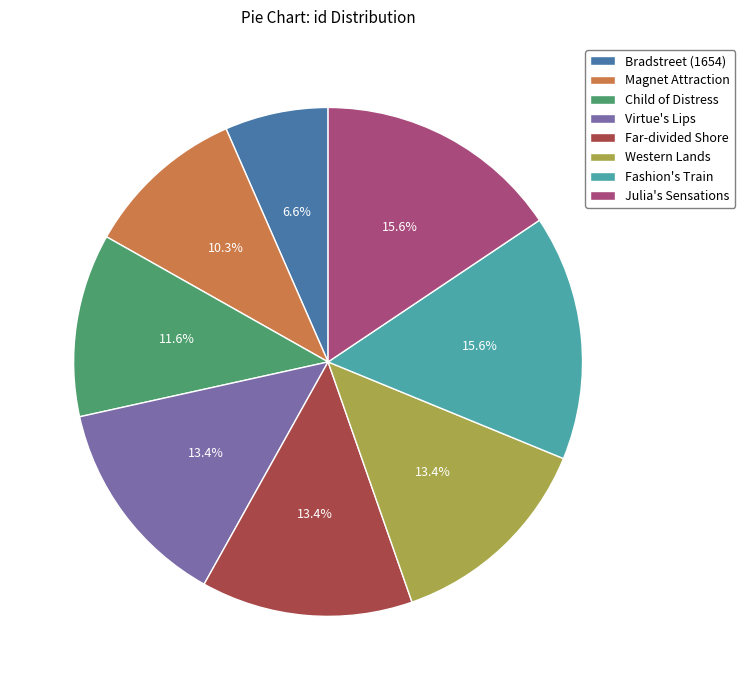

The Julia's Sensations slice represents 16% of the pie. True or false?

True